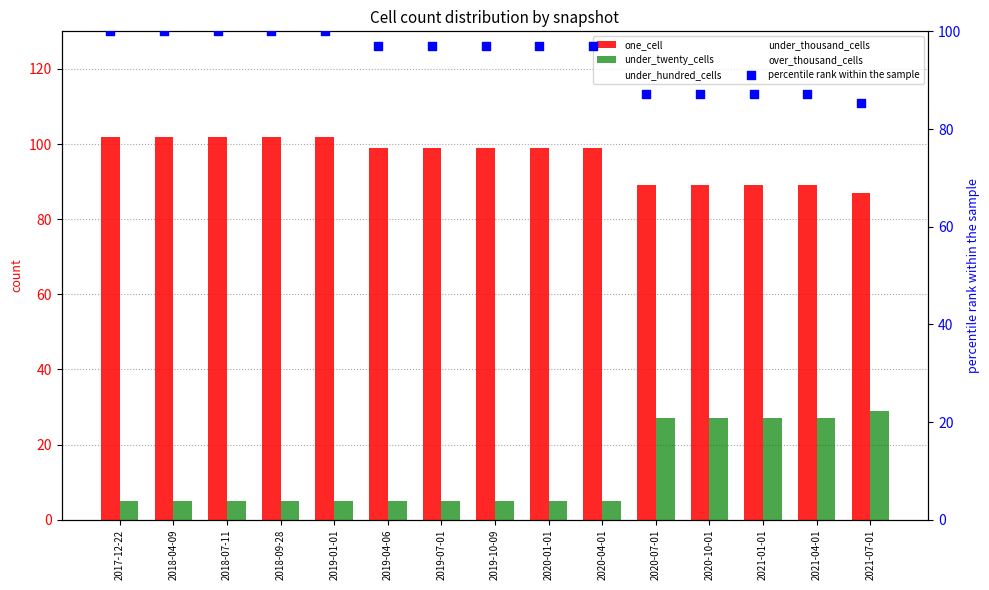

At how many categories does at least one series exceed 95?

10